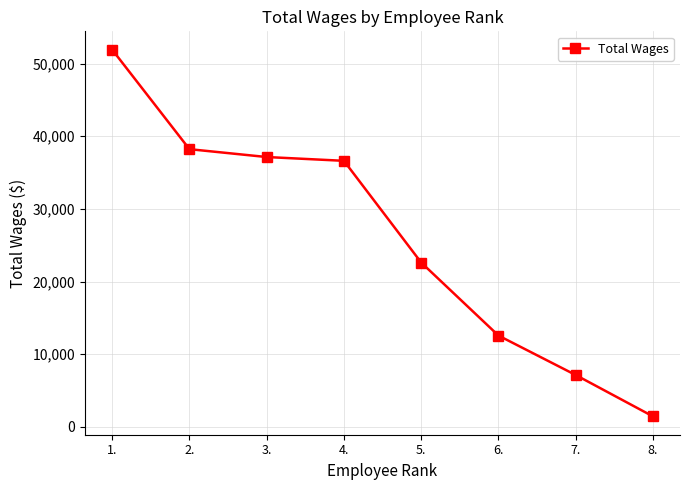

Is it true that the value at 7. is 11282?

False